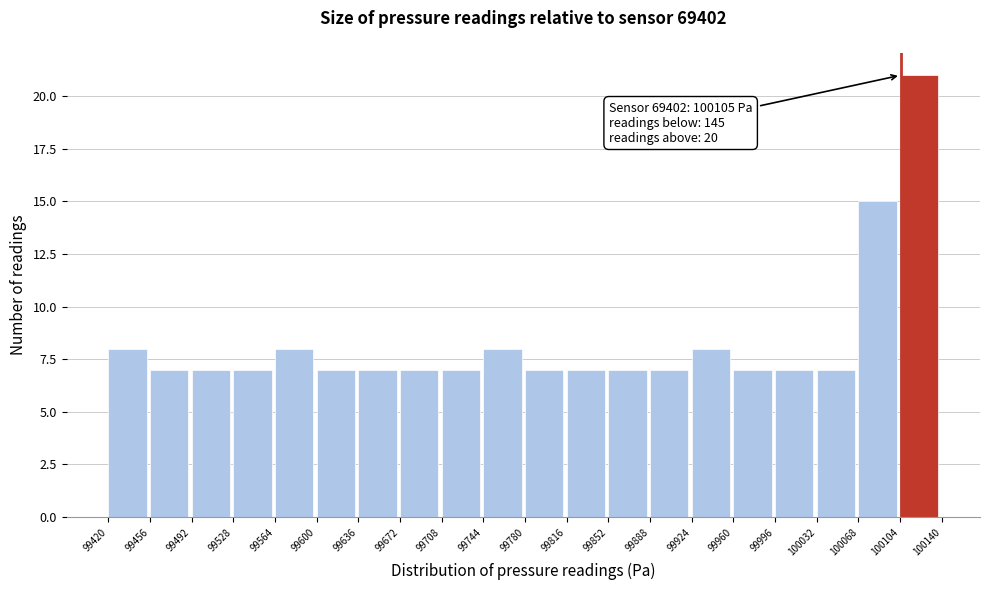

Which range on the x-axis has the tallest bar?

100104 to 100140